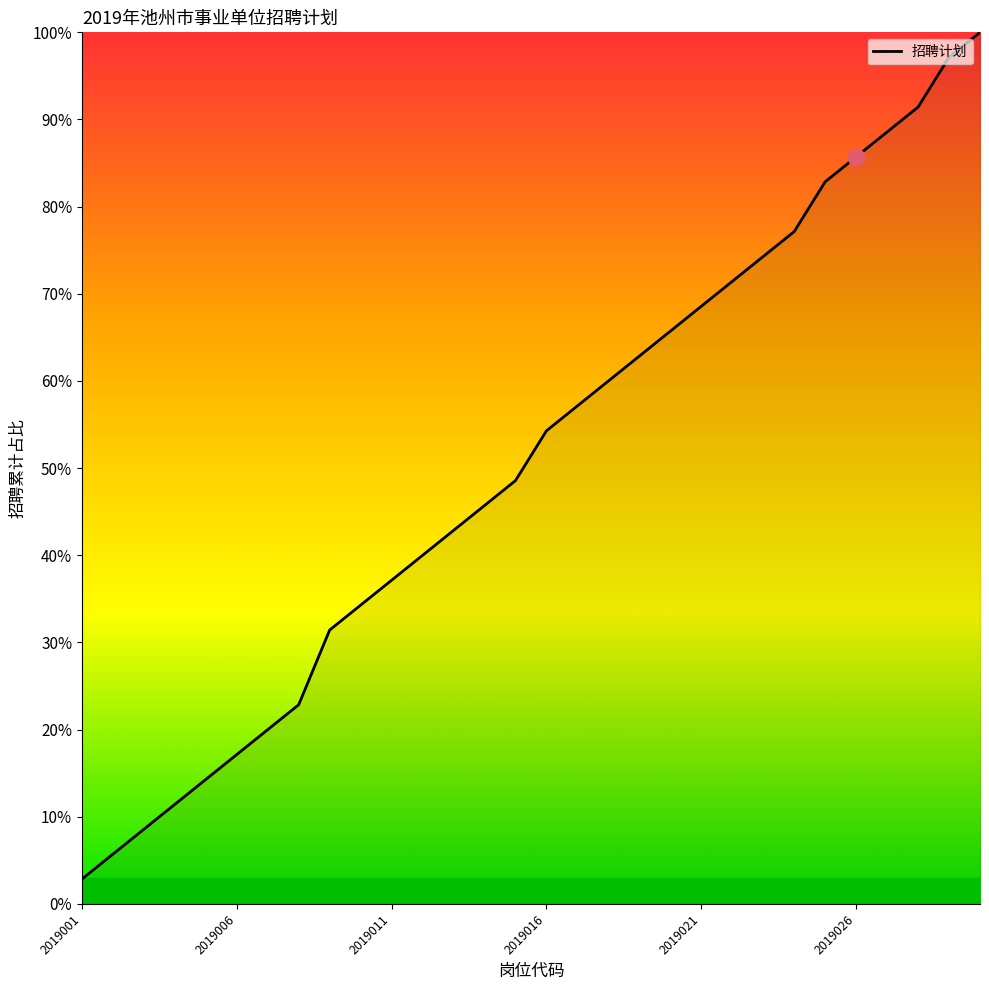

What is the maximum value shown in the chart?

100.0